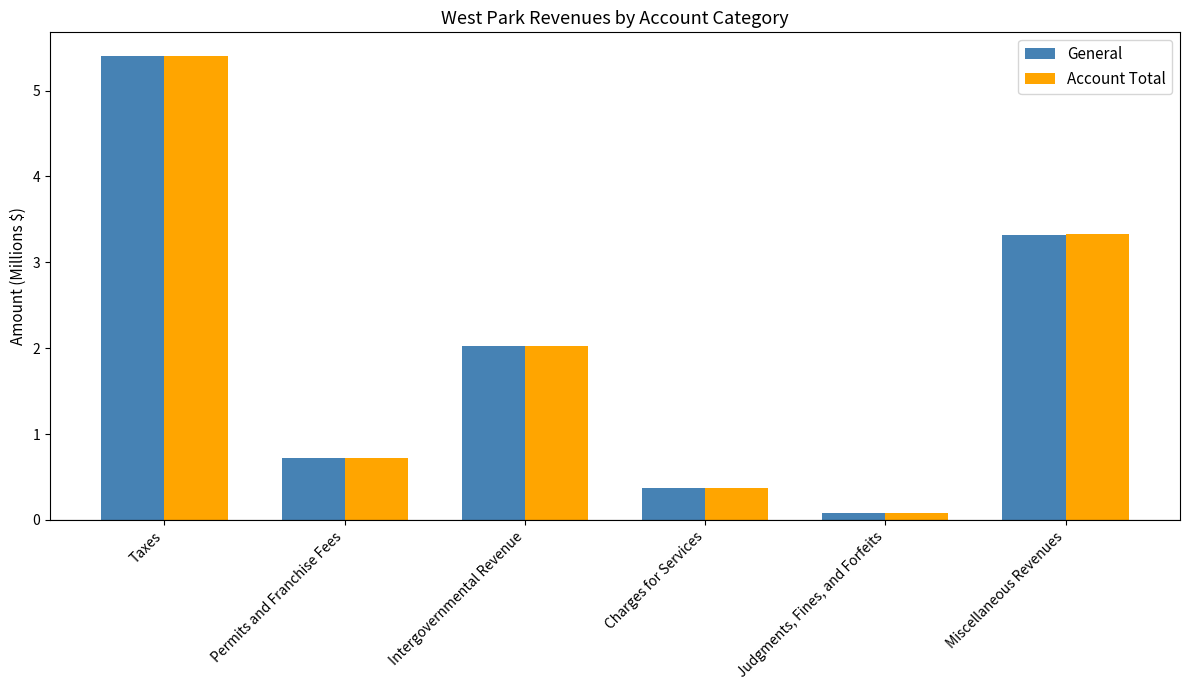

What is the label of the 1st bar from the left?

Taxes